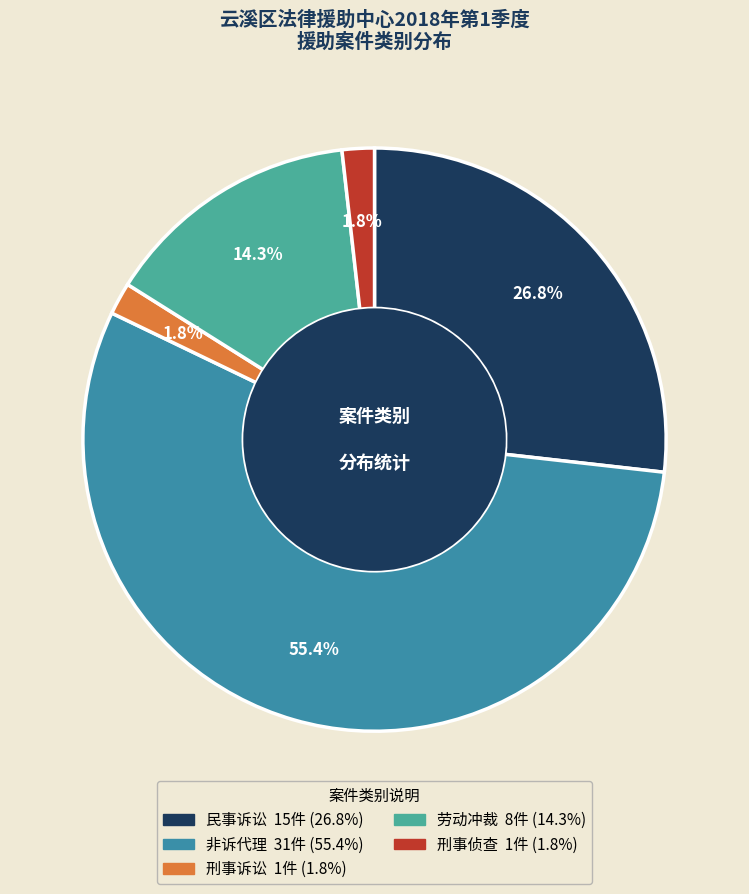

Do 劳动冲裁 and 非诉代理 together represent more than half of the pie?

Yes